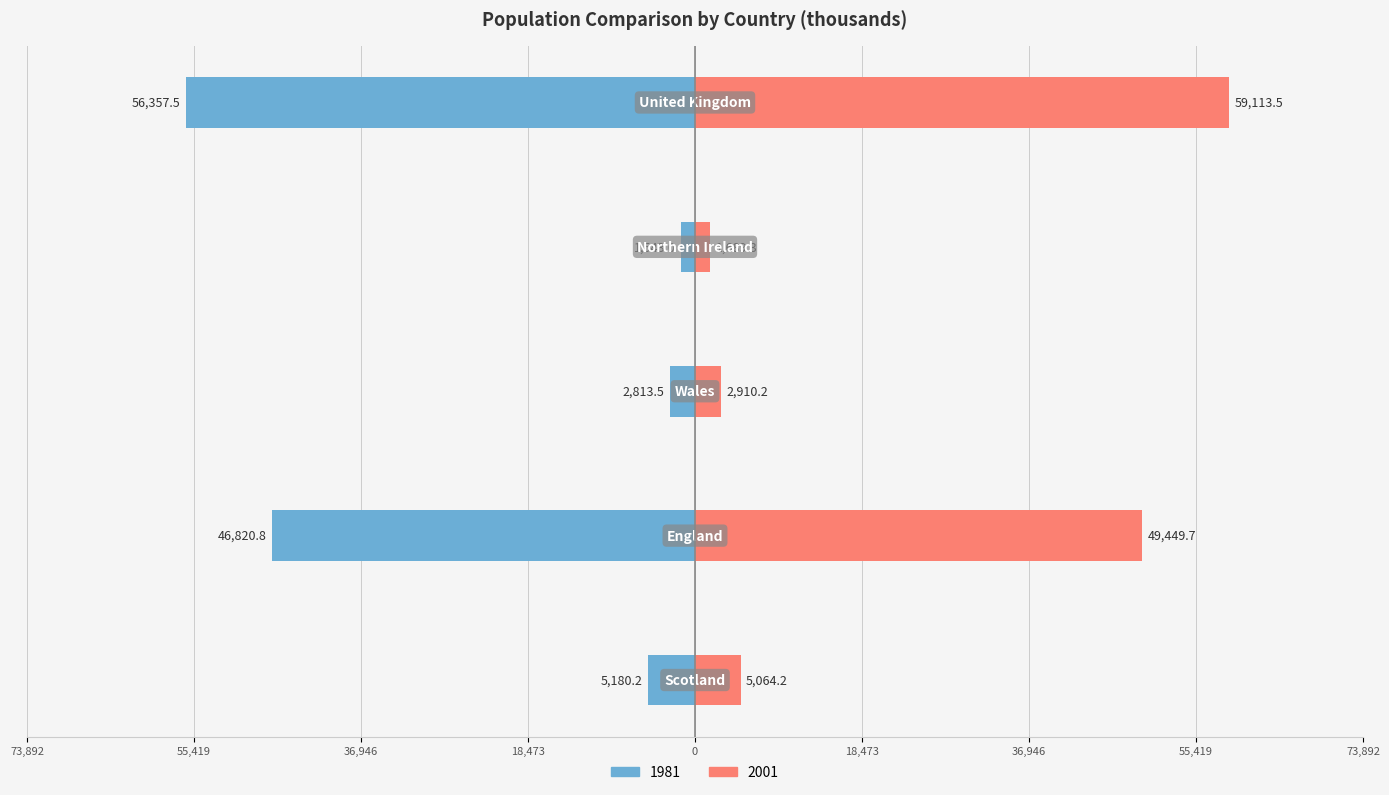

Read the 1981 value at Wales.

-2813.5